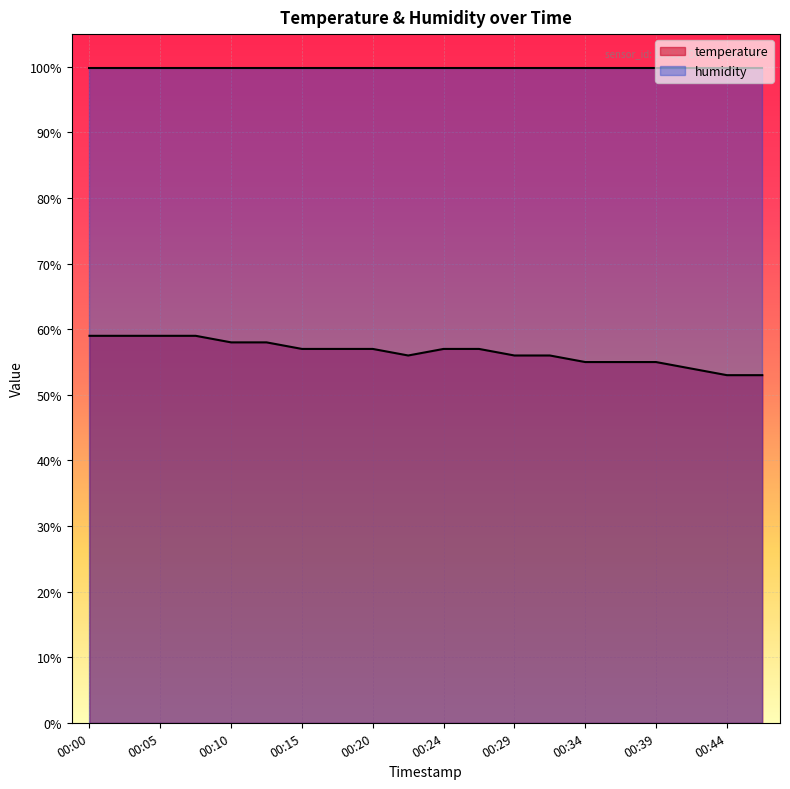

What is the value of the 3rd point from the left?

59